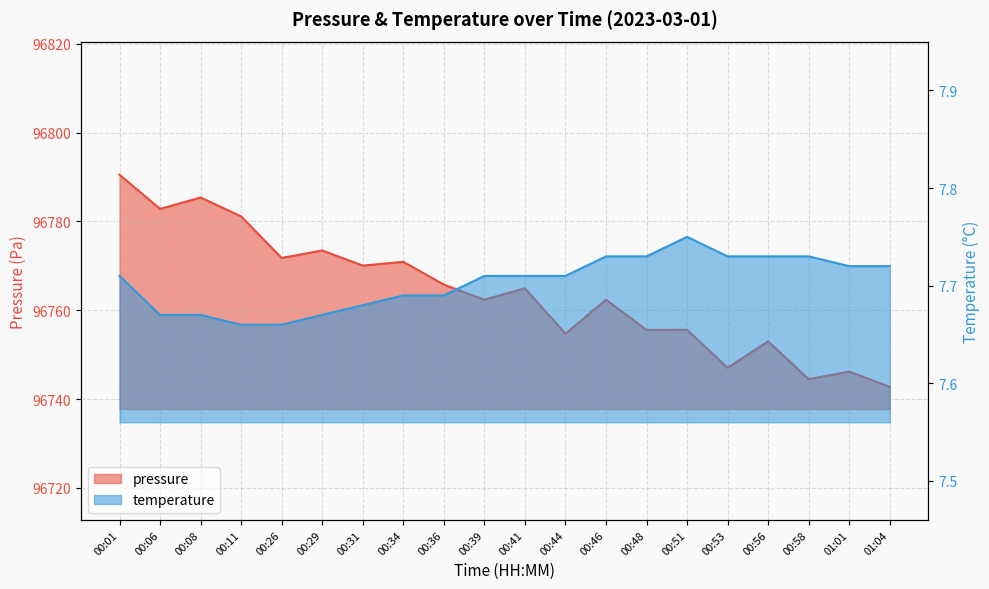

What is the difference between the maximum and minimum values in the pressure series?

47.8